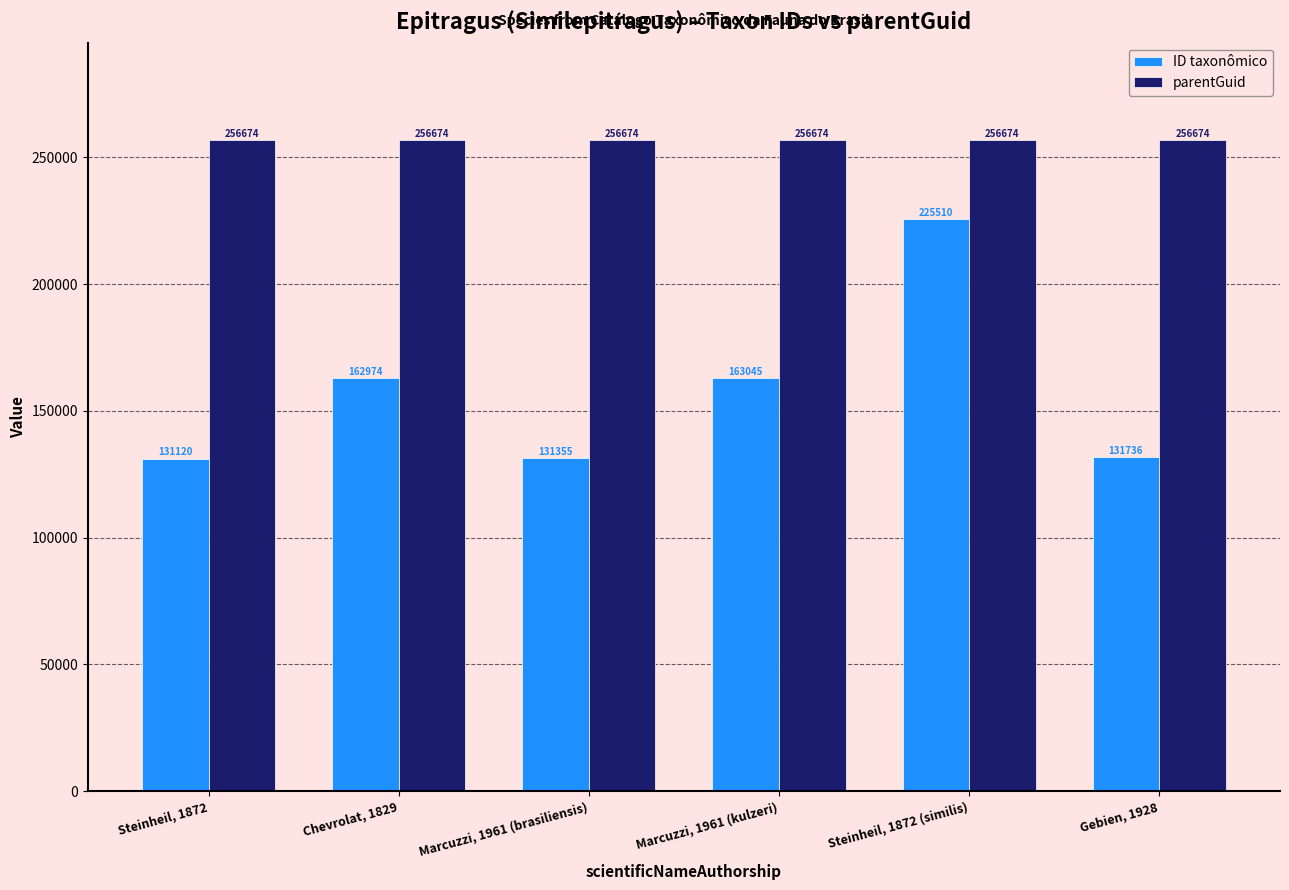

Is it true that ID taxonômico equals 225510 at Steinheil, 1872 (similis)?

True